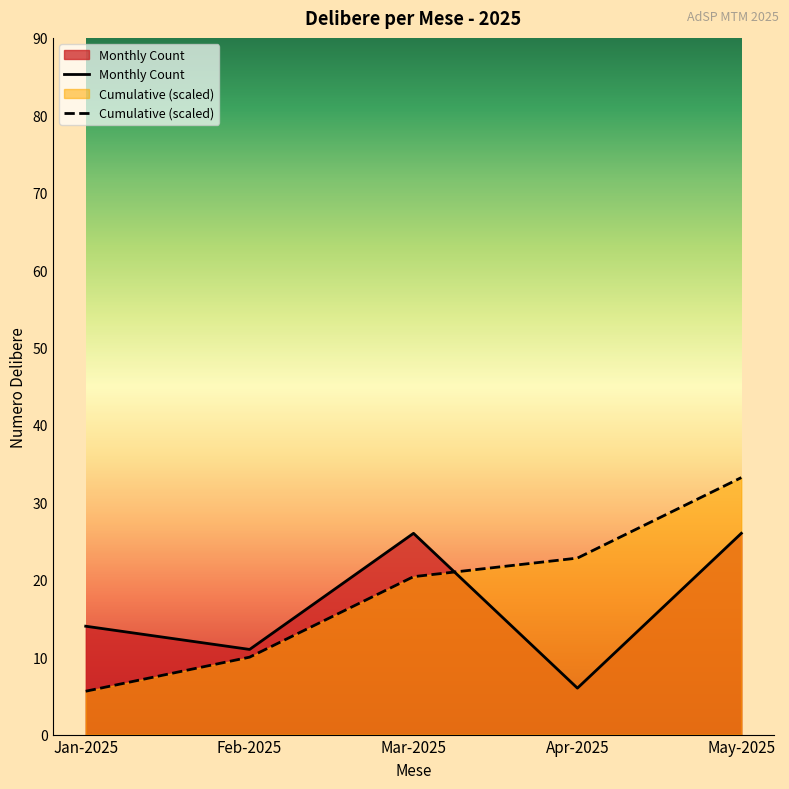

At which label is Cumulative (scaled) closest to 19?

Mar-2025